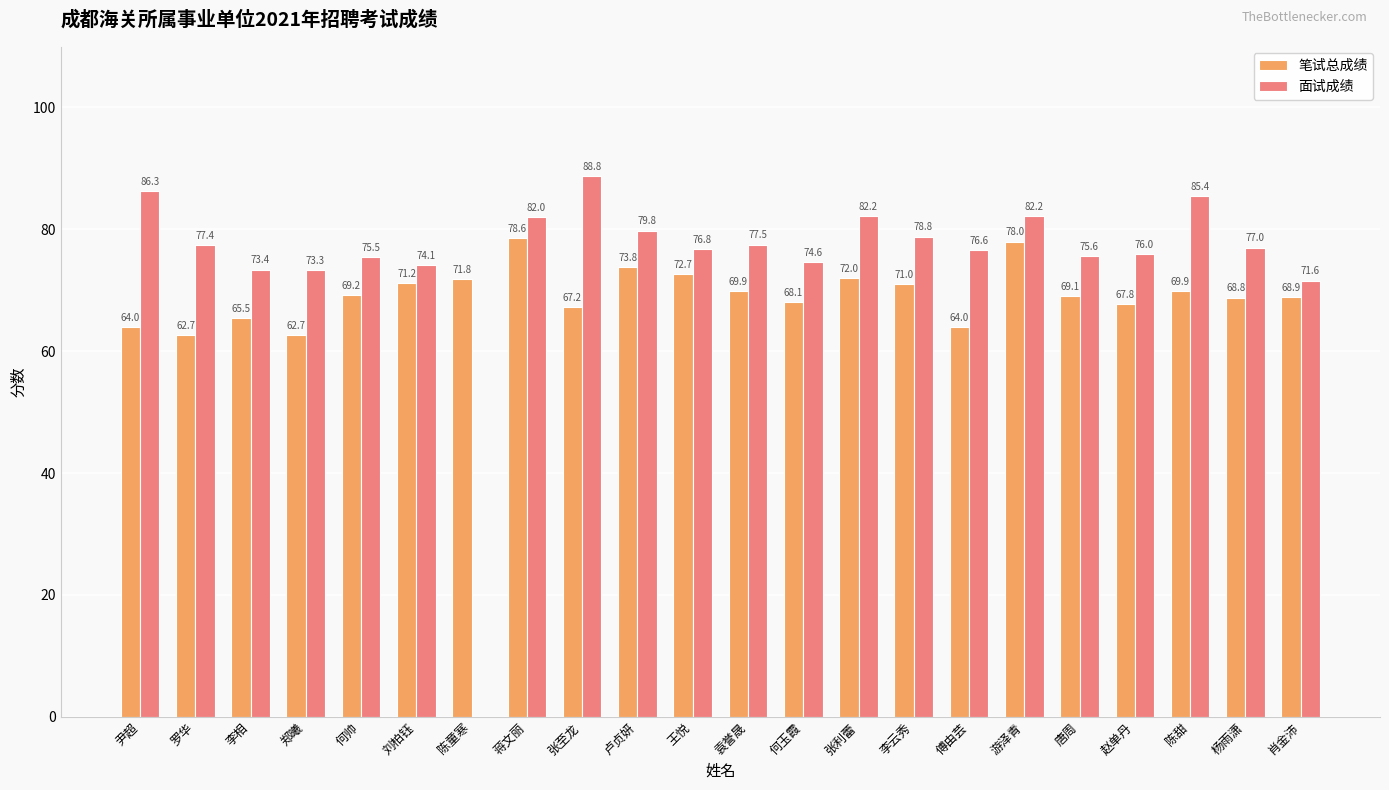

The 面试成绩 series shows 102.2 at 郑曦. True or false?

False